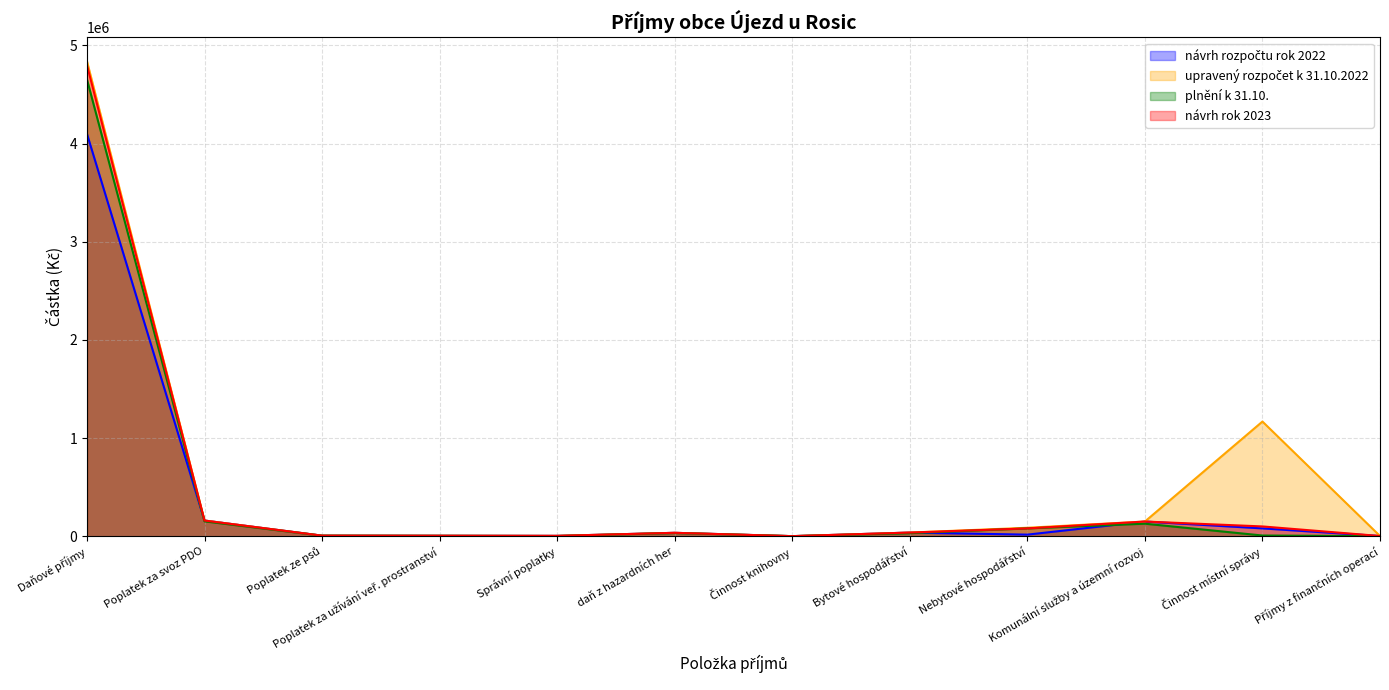

Reading left to right, transcribe all the data shown in this chart.

návrh rozpočtu rok 2022: Daňové příjmy=4100000.0	Poplatek za svoz PDO=160000.0	Poplatek ze psů=6000.0	Poplatek za užívání veř. prostranství=5000.0	Správní poplatky=4000.0	daň z hazardních her=35000.0	Činnost knihovny=1000.0	Bytové hospodářství=37500.0	Nebytové hospodářství=16500.0	Komunální služby a územní rozvoj=150000.0	Činnost místní správy=80000.0	Příjmy z finančních operací=2500.0
upravený rozpočet k 31.10.2022: Daňové příjmy=4840000.0	Poplatek za svoz PDO=160000.0	Poplatek ze psů=6000.0	Poplatek za užívání veř. prostranství=5000.0	Správní poplatky=4000.0	daň z hazardních her=35000.0	Činnost knihovny=1100.0	Bytové hospodářství=37500.0	Nebytové hospodářství=86500.0	Komunální služby a územní rozvoj=150000.0	Činnost místní správy=1168600.0	Příjmy z finančních operací=2500.0
plnění k 31.10.: Daňové příjmy=4654594.8	Poplatek za svoz PDO=151937.0	Poplatek ze psů=5550.0	Poplatek za užívání veř. prostranství=4000.0	Správní poplatky=1970.0	daň z hazardních her=32915.2	Činnost knihovny=1010.0	Bytové hospodářství=31240.0	Nebytové hospodářství=80072.0	Komunální služby a územní rozvoj=127960.0	Činnost místní správy=7520.0	Příjmy z finančních operací=643.0
návrh rok 2023: Daňové příjmy=4800000.0	Poplatek za svoz PDO=160000.0	Poplatek ze psů=6000.0	Poplatek za užívání veř. prostranství=5000.0	Správní poplatky=4000.0	daň z hazardních her=35000.0	Činnost knihovny=1000.0	Bytové hospodářství=37500.0	Nebytové hospodářství=80000.0	Komunální služby a územní rozvoj=150000.0	Činnost místní správy=100000.0	Příjmy z finančních operací=2500.0